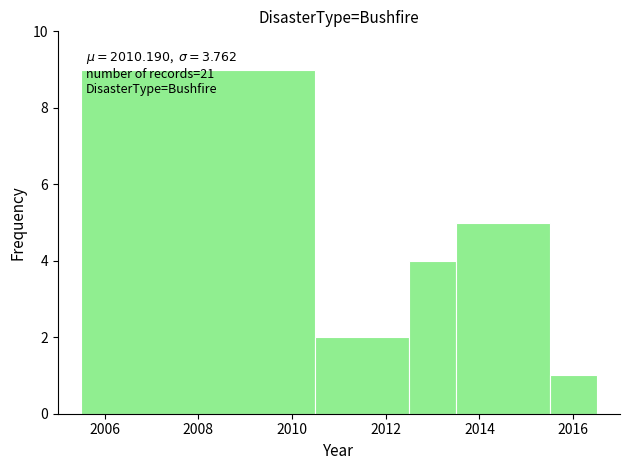

Over which range of the x-axis is the bar tallest?

2005.5 to 2010.5